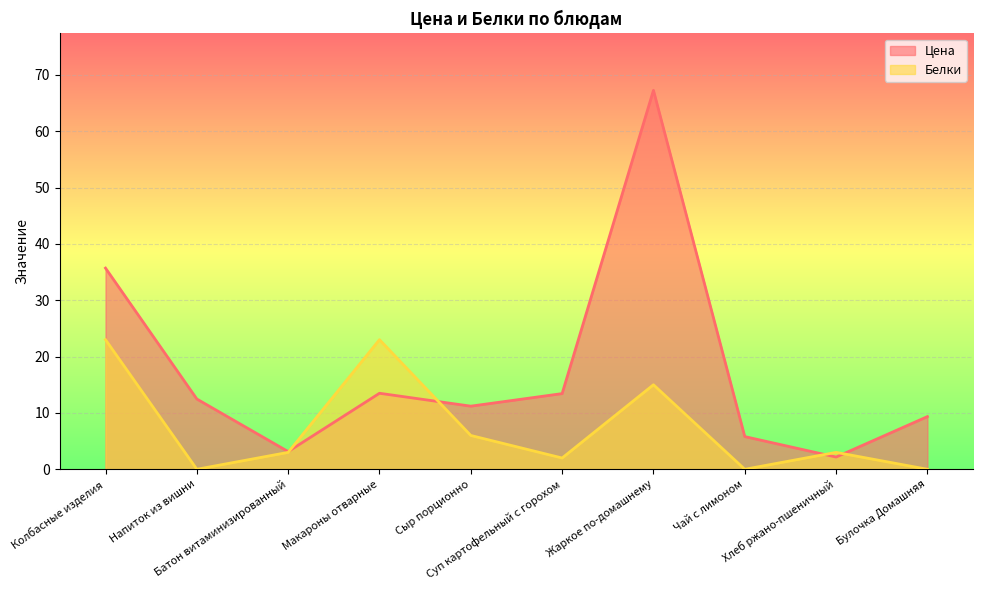

Which category has the highest value in the Белки series?

Колбасные изделия